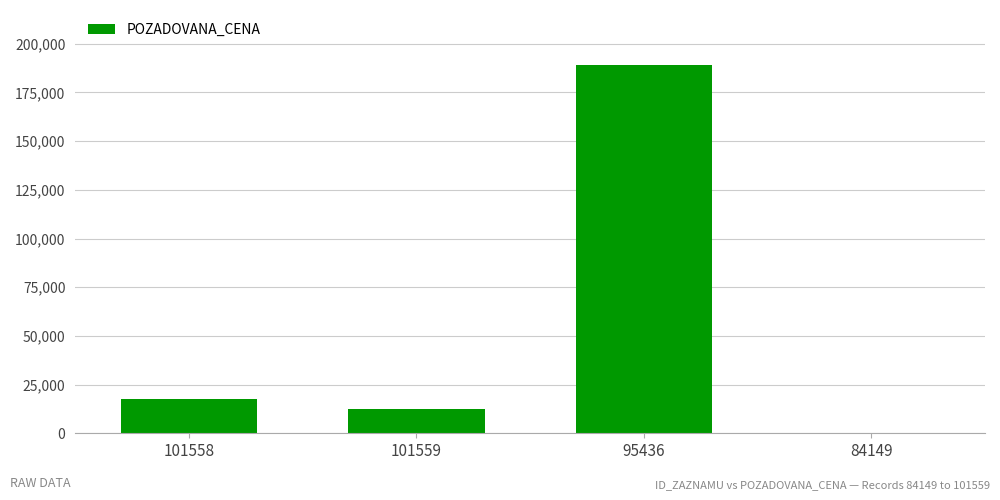

At which category does the chart reach its peak across all series?

95436